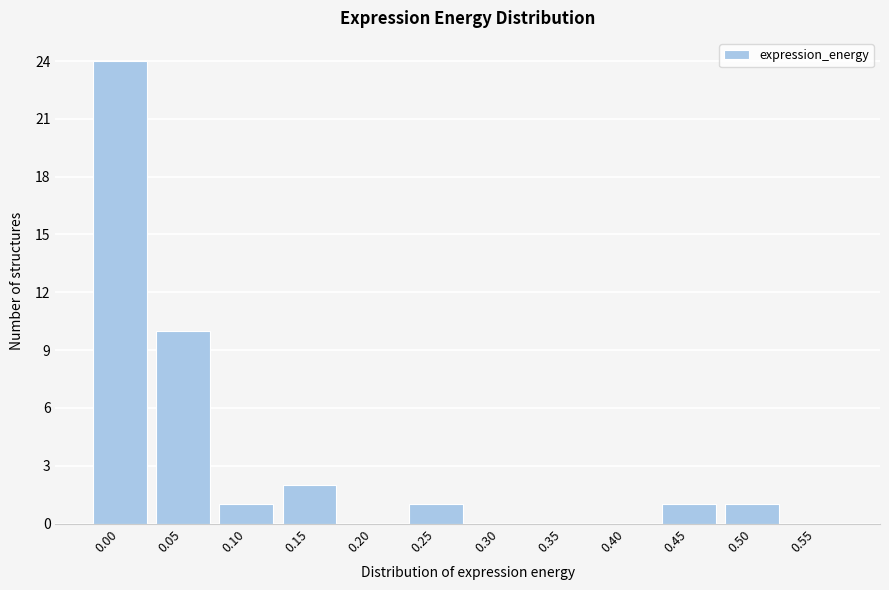

Reading left to right, transcribe all the data shown in this chart.

0.00=24	0.05=10	0.10=1	0.15=2	0.20=0	0.25=1	0.30=0	0.35=0	0.40=0	0.45=1	0.50=1	0.55=0